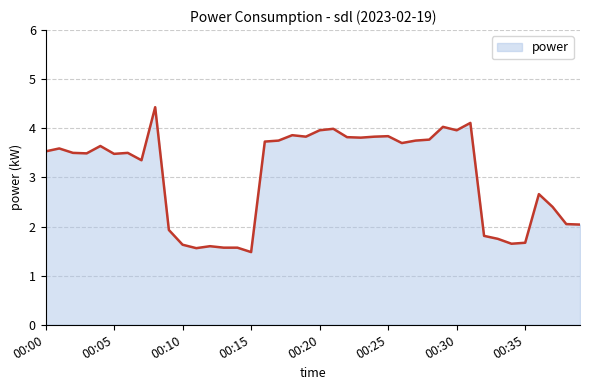

Count the number of categories in the chart.

40